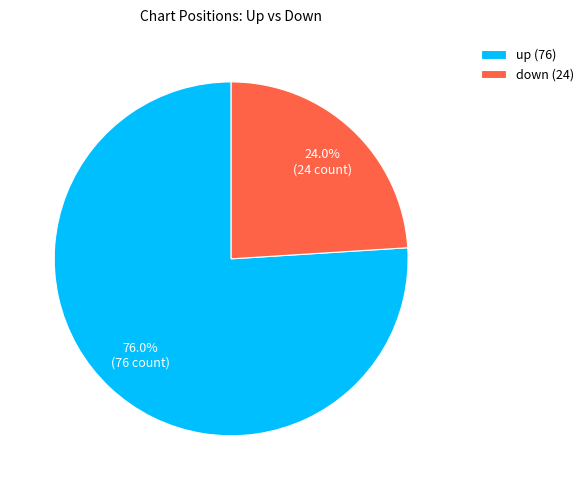

Combined, what portion of the pie is down and up?

100.0%